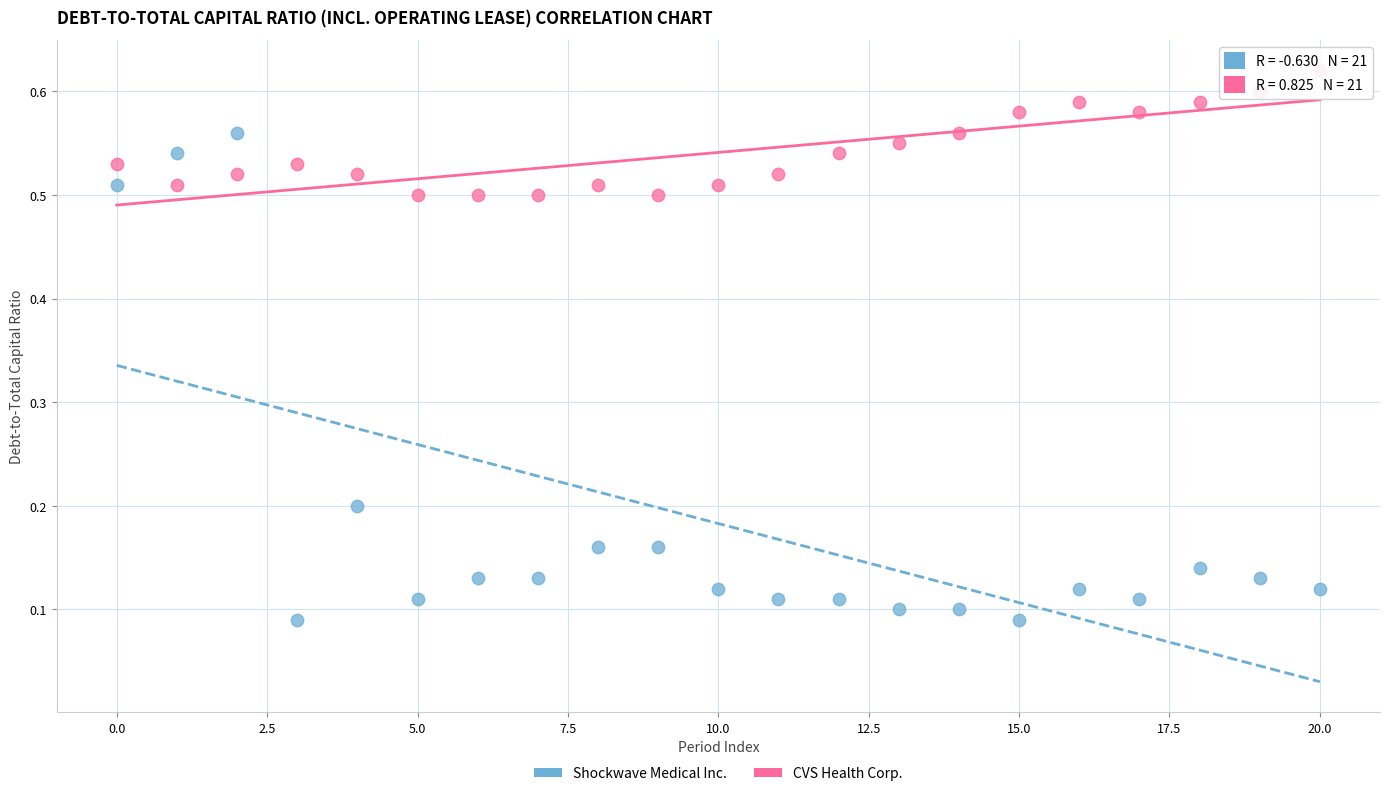

Which series contains the lowest Y value?

Shockwave Medical Inc.